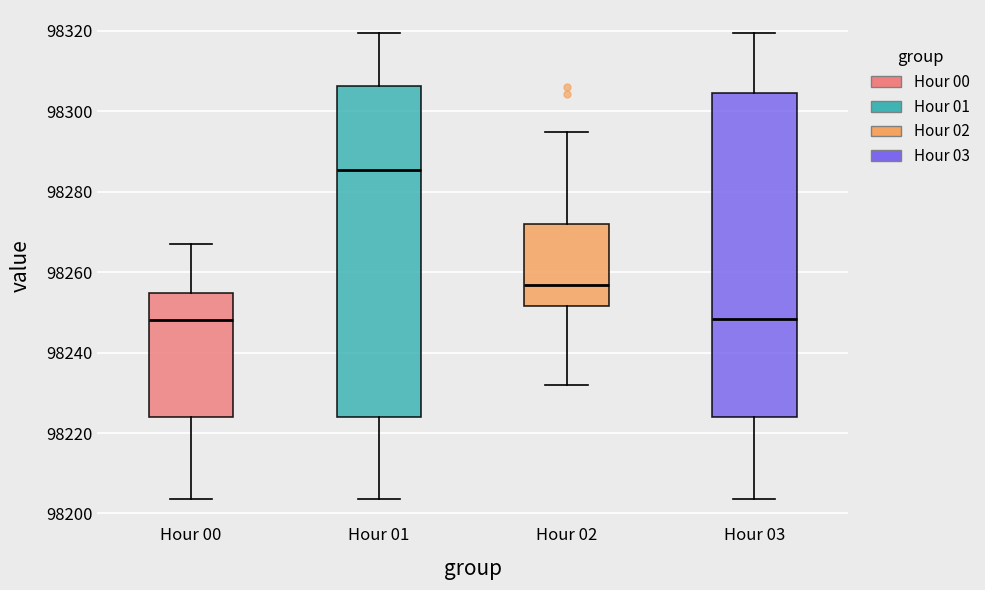

Where is the lower edge of the box for Hour 02 on the y-axis? The values are not printed on the chart, so give them approximately, as read against the axis.

98252